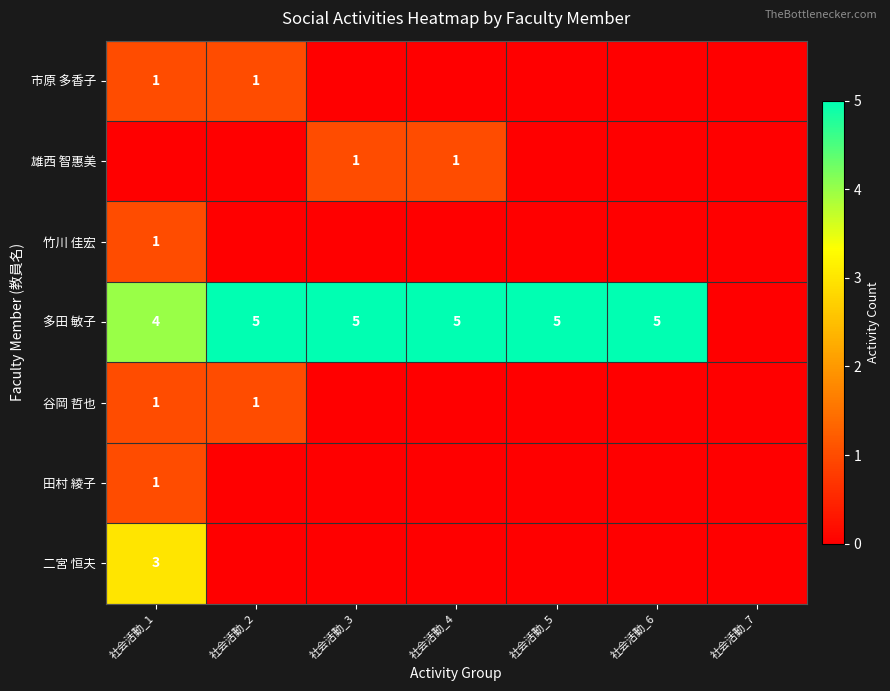

The value of 多田 敏子 at 社会活動_6 is 5. True or false?

True